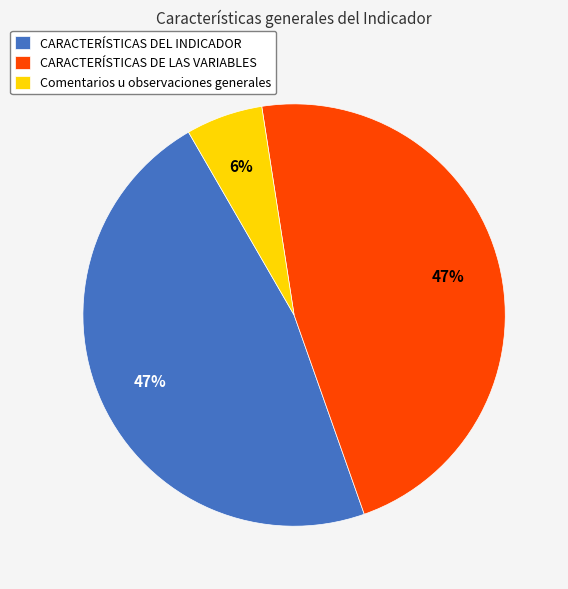

What percentage is the CARACTERÍSTICAS DEL INDICADOR slice, to the nearest percent?

47%